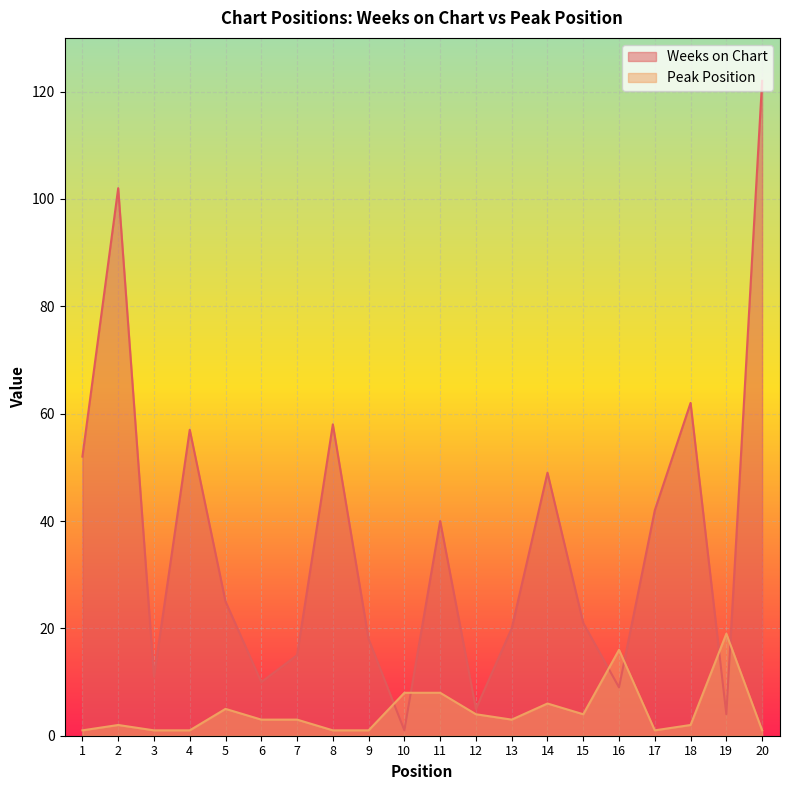

Is it true that Peak Position equals 1 at 6?

False